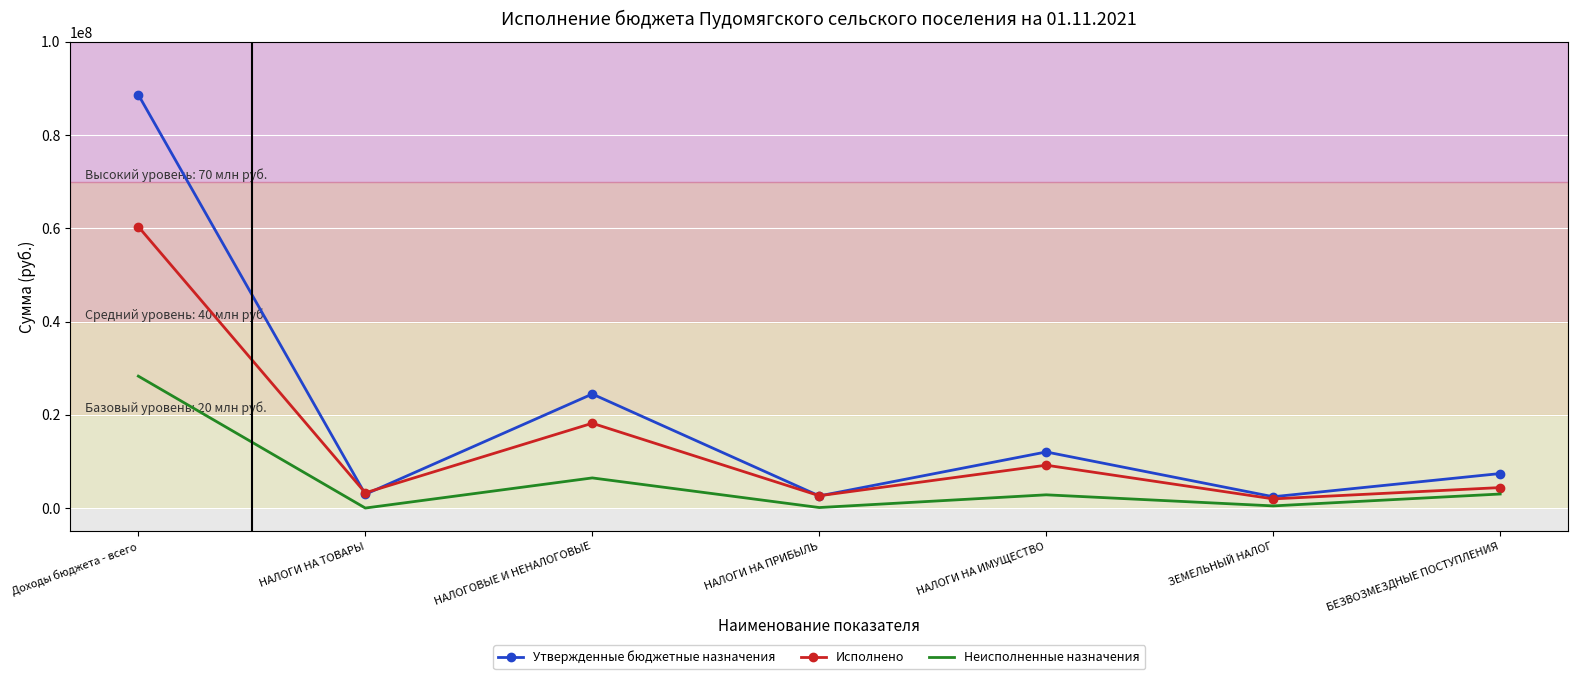

What is the average value of the Утвержденные бюджетные назначения series?

20071014.4